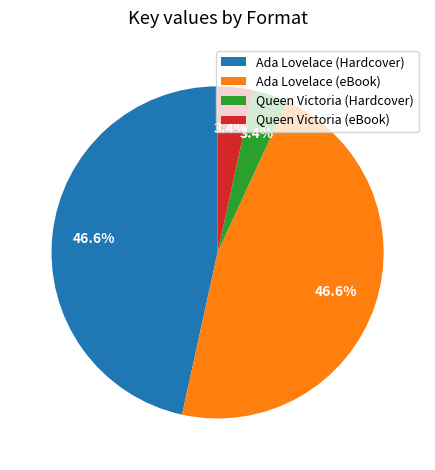

To the nearest percent, what percentage of the pie is Queen Victoria (Hardcover)?

3%